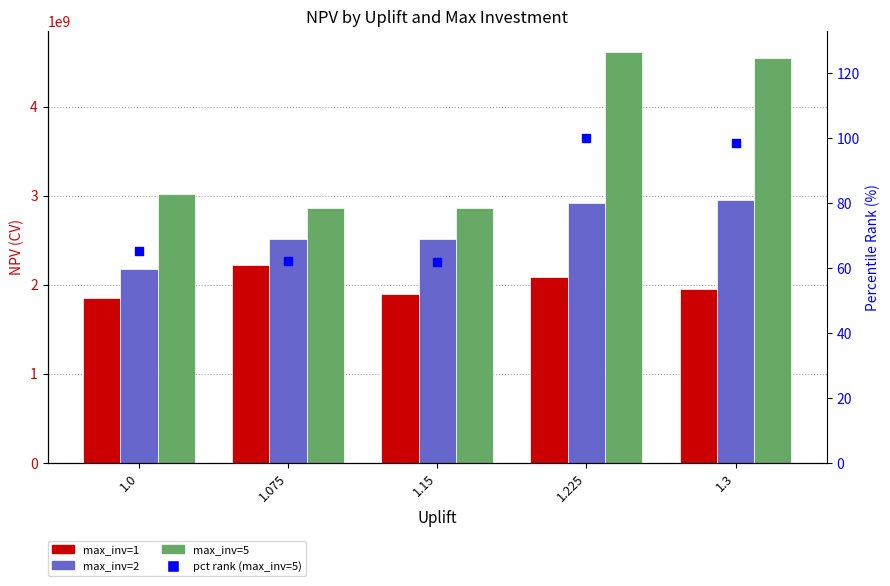

At how many categories does at least one series exceed 3608795782?

2